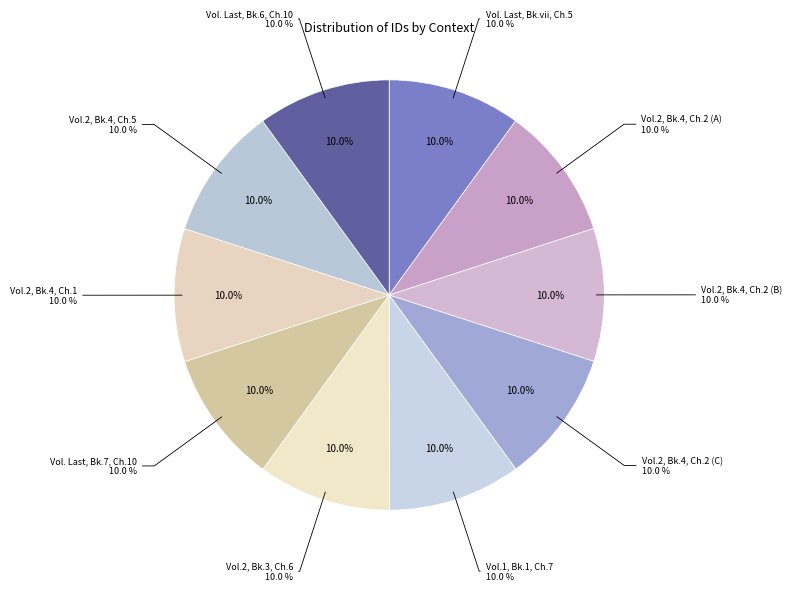

Is there any slice that represents more than half of the pie?

No